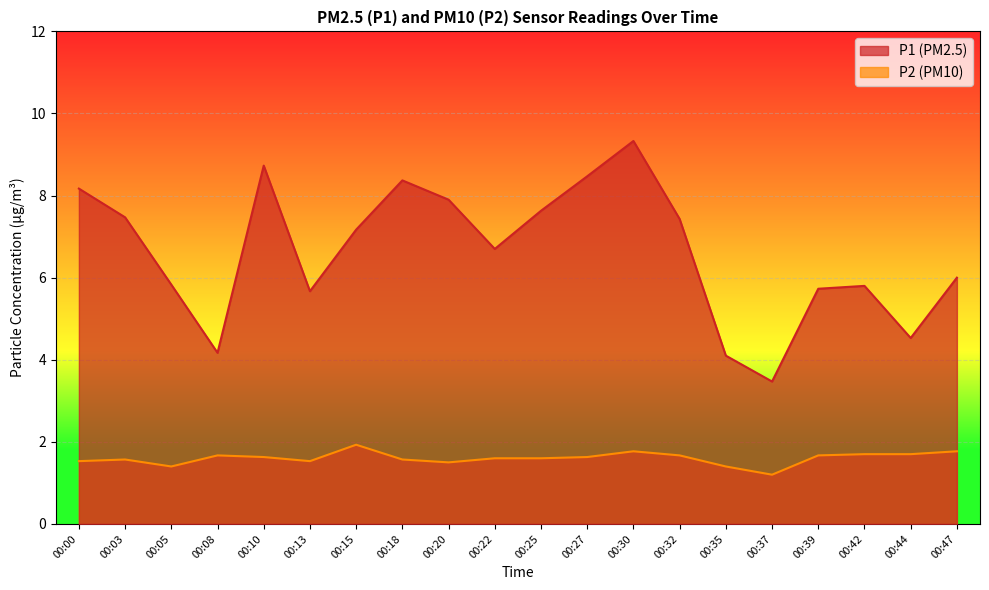

Reading left to right, transcribe all the data shown in this chart.

P1: 00:00=8.2	00:03=7.5	00:05=5.8	00:08=4.2	00:10=8.7	00:13=5.7	00:15=7.2	00:18=8.4	00:20=7.9	00:22=6.7	00:25=7.6	00:27=8.5	00:30=9.3	00:32=7.4	00:35=4.1	00:37=3.5	00:39=5.7	00:42=5.8	00:44=4.5	00:47=6.0
P2: 00:00=1.5	00:03=1.6	00:05=1.4	00:08=1.7	00:10=1.6	00:13=1.5	00:15=1.9	00:18=1.6	00:20=1.5	00:22=1.6	00:25=1.6	00:27=1.6	00:30=1.8	00:32=1.7	00:35=1.4	00:37=1.2	00:39=1.7	00:42=1.7	00:44=1.7	00:47=1.8